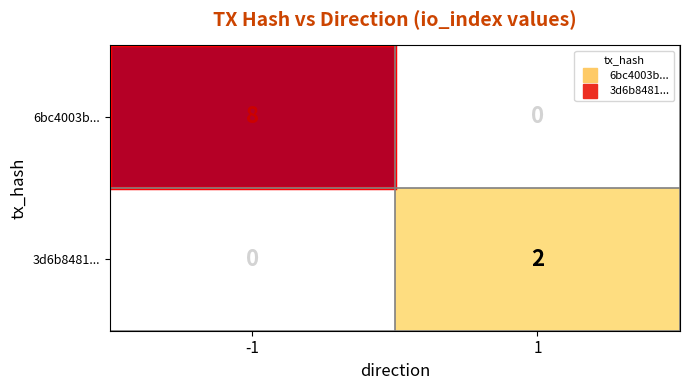

Between -1 and 1, which series saw the biggest shift?

6bc4003b...